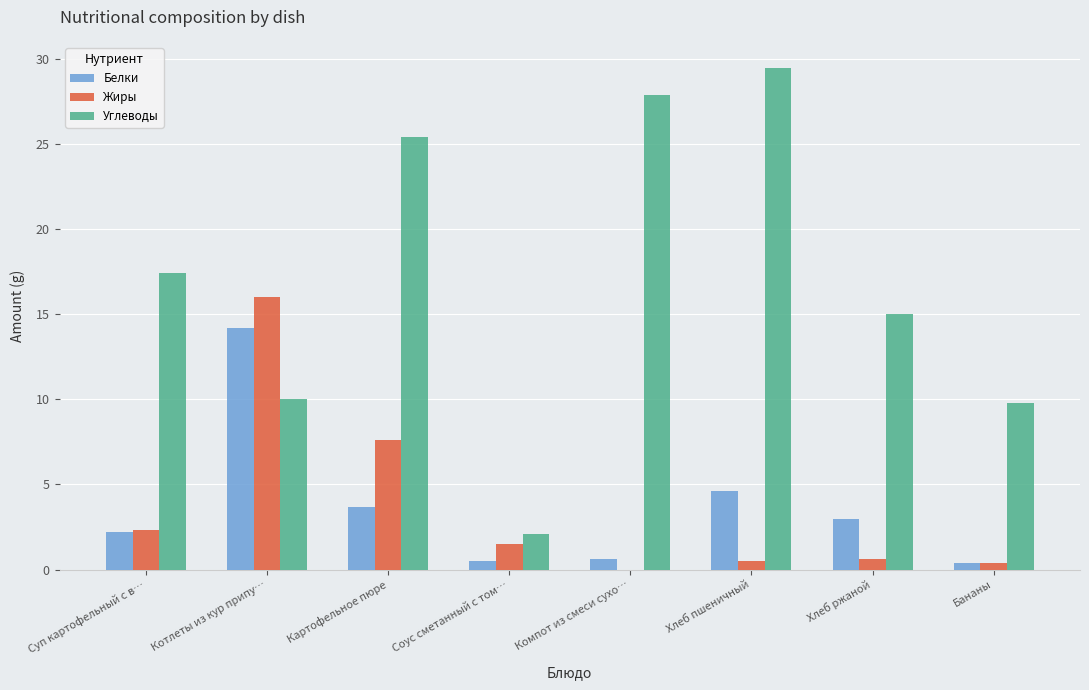

Does the chart contain stacked bars?

No